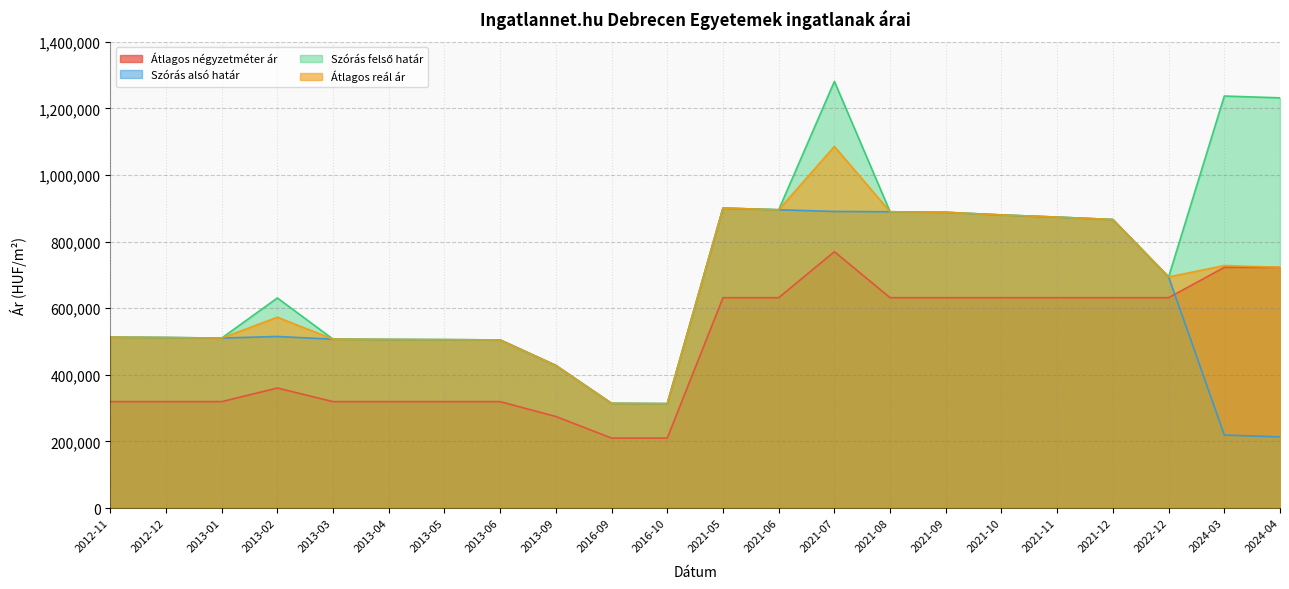

What is the sum of the Átlagos reál ár values at 2016-09 and 2022-12?

1008172